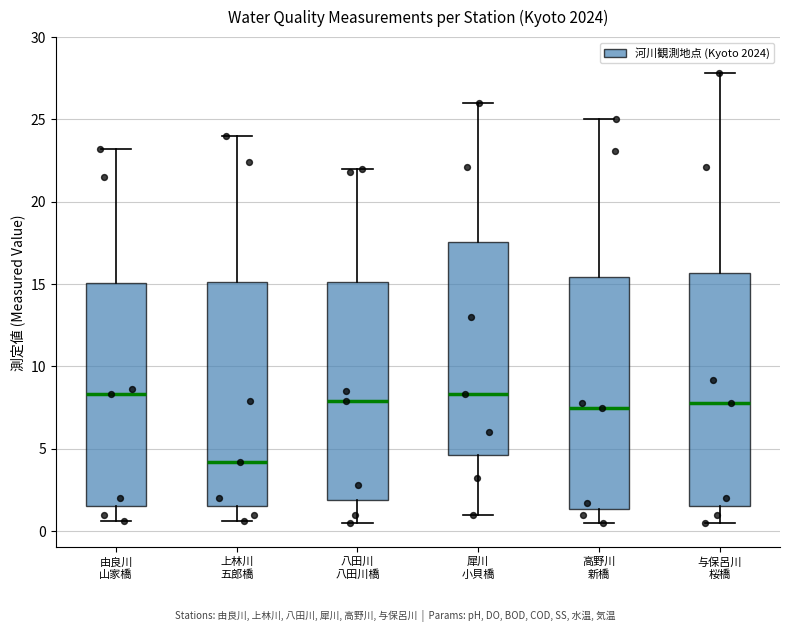

Reading left to right, read every box against the y-axis: the position of its median line, the range the box covers, and the ends of its whiskers. The values are not printed on the chart, so give them approximately, as read against the axis.

由良川 山家橋: median 8.5, box 1.5 to 15.0, whiskers 0.5 to 23.0
上林川 五郎橋: median 4.0, box 1.5 to 15.0, whiskers 0.5 to 24.0
八田川 八田川橋: median 8.0, box 2.0 to 15.0, whiskers 0.5 to 22.0
犀川 小貝橋: median 8.5, box 4.5 to 17.5, whiskers 1.0 to 26.0
高野川 新橋: median 7.5, box 1.5 to 15.5, whiskers 0.5 to 25.0
与保呂川 桜橋: median 8.0, box 1.5 to 15.5, whiskers 0.5 to 28.0